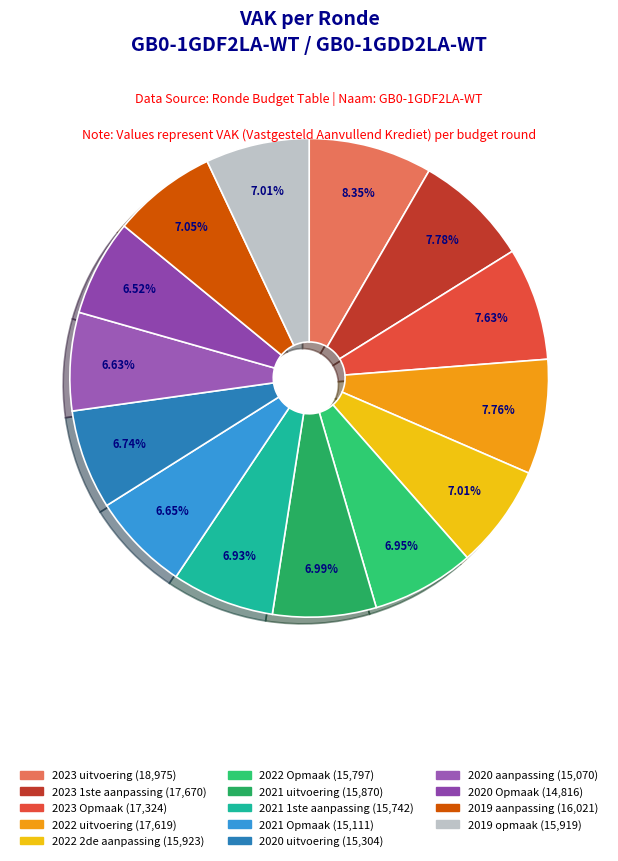

How many segments does this pie chart have?

14